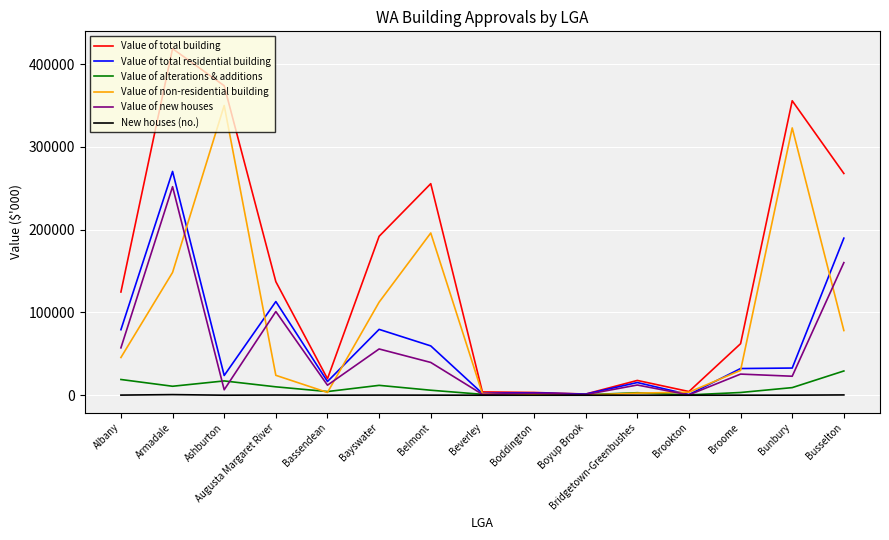

Which series has the widest spread of values?

Value of total building